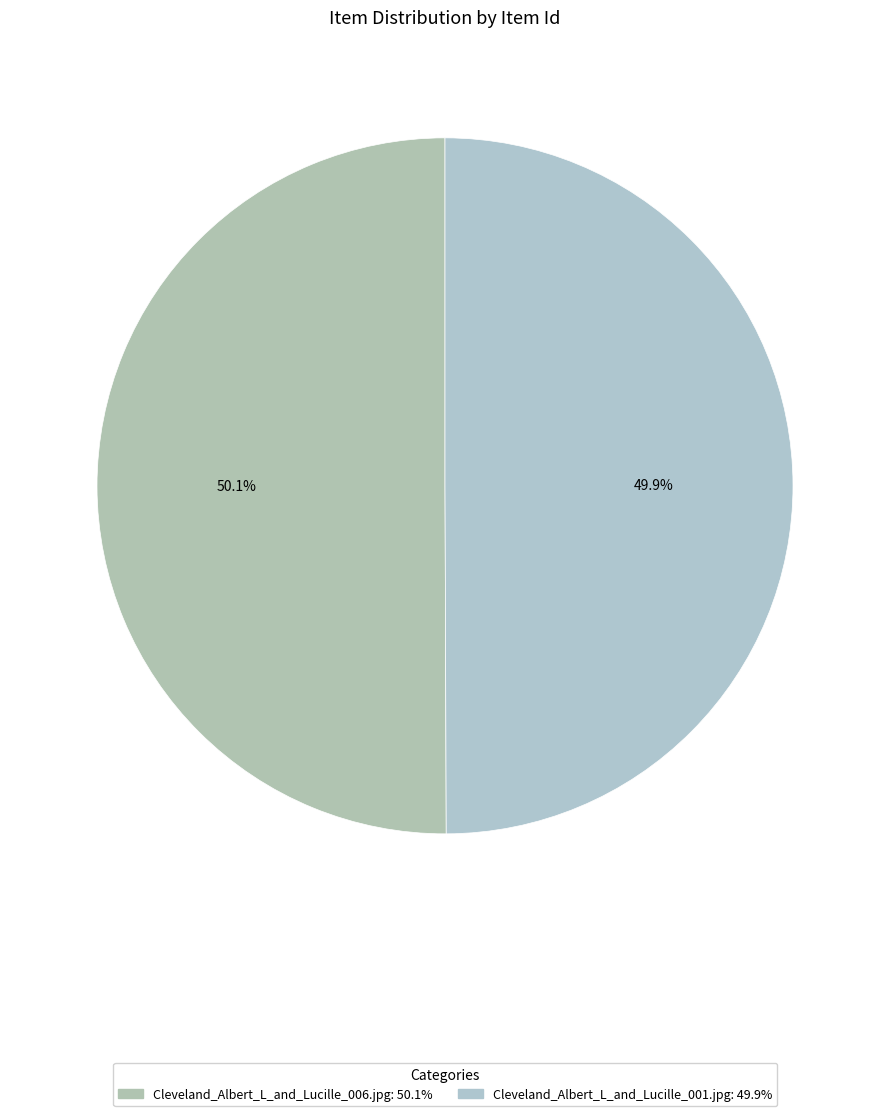

How many slices are in this pie chart?

2